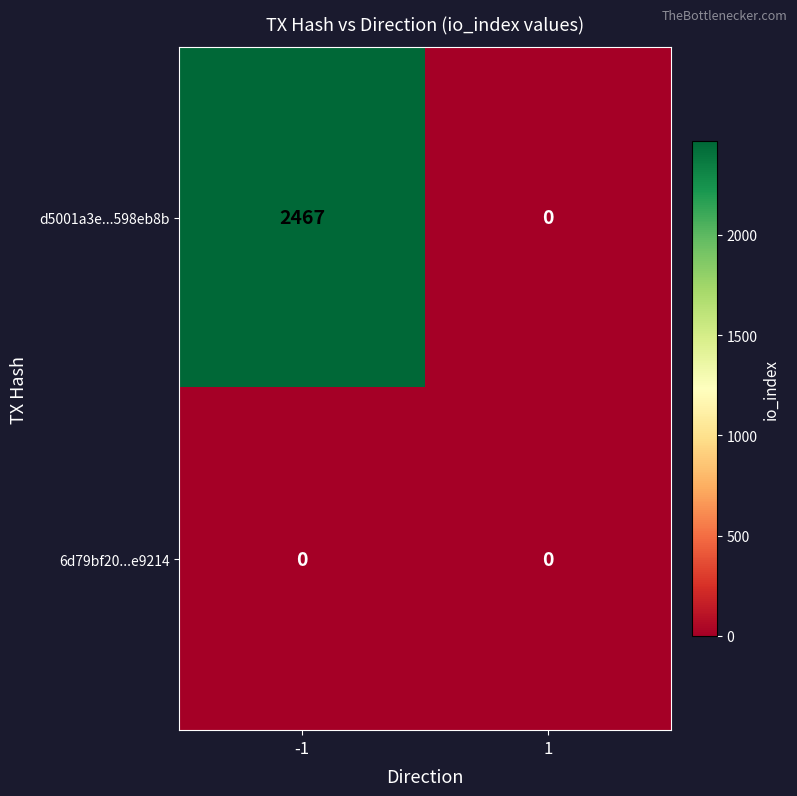

What is the maximum value shown in the chart?

2467